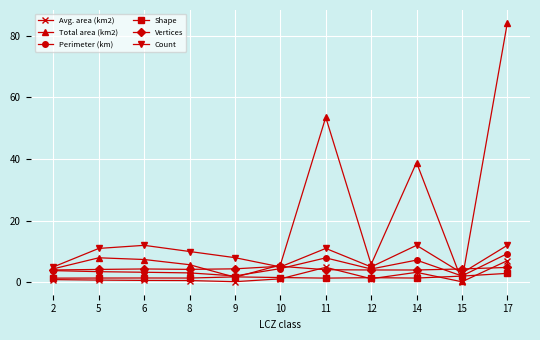

Which series has the widest spread of values?

Total area (km2)